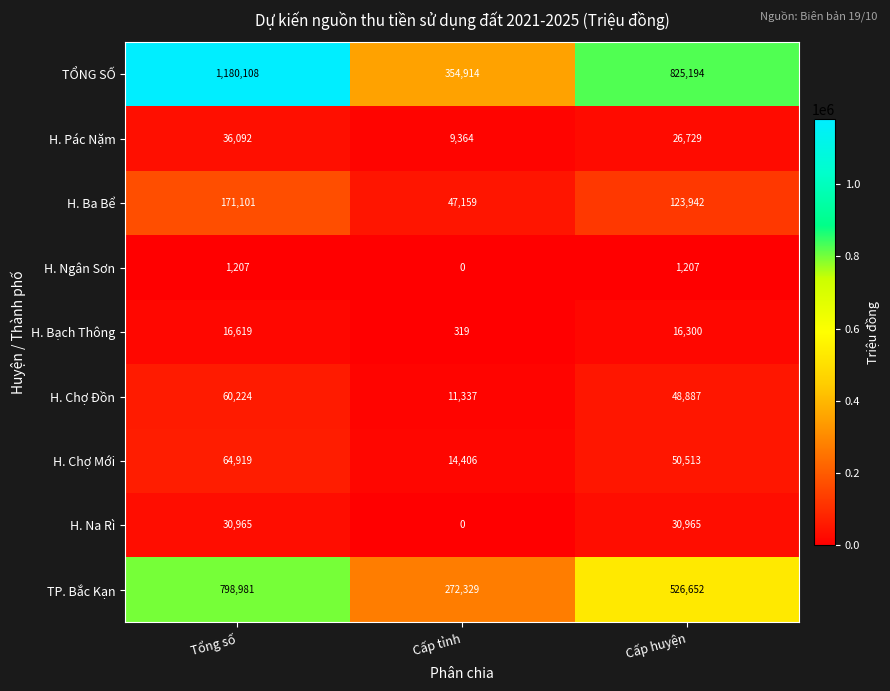

List the series in order of their peak value, lowest first.

H. Ngân Sơn, H. Bạch Thông, H. Na Rì, H. Pác Nặm, H. Chợ Đồn, H. Chợ Mới, H. Ba Bể, TP. Bắc Kạn, TỔNG SỐ